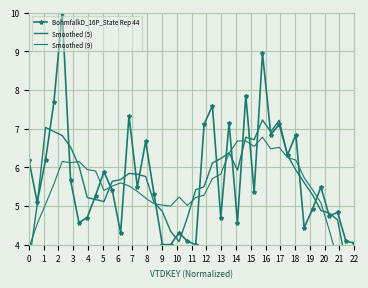

True or false: BohmfalkD_16P_State Rep 44 has more than 2 interior local peaks.

True